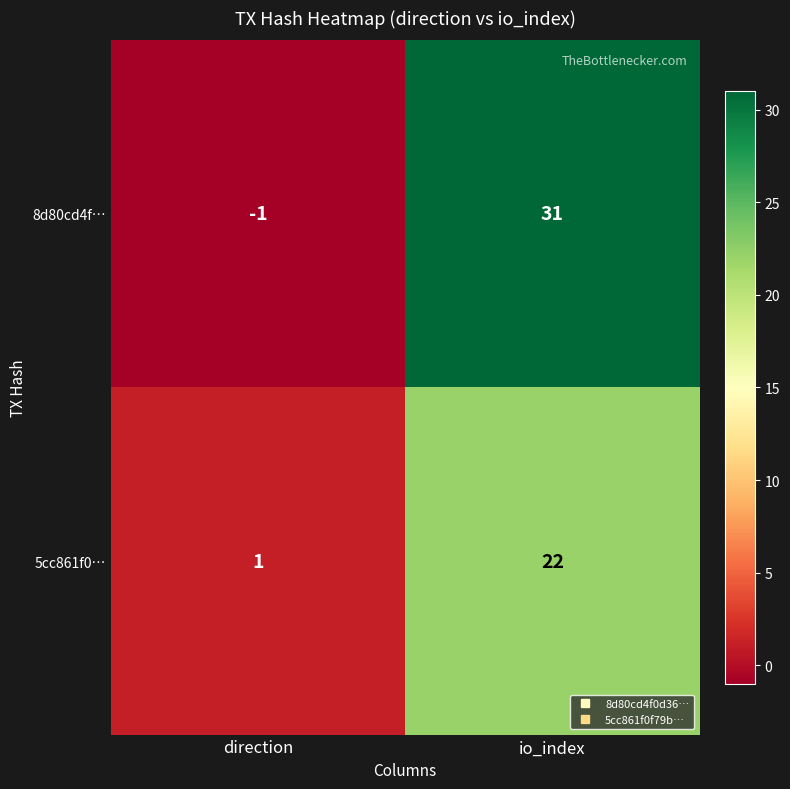

How many data points does each series have?

2